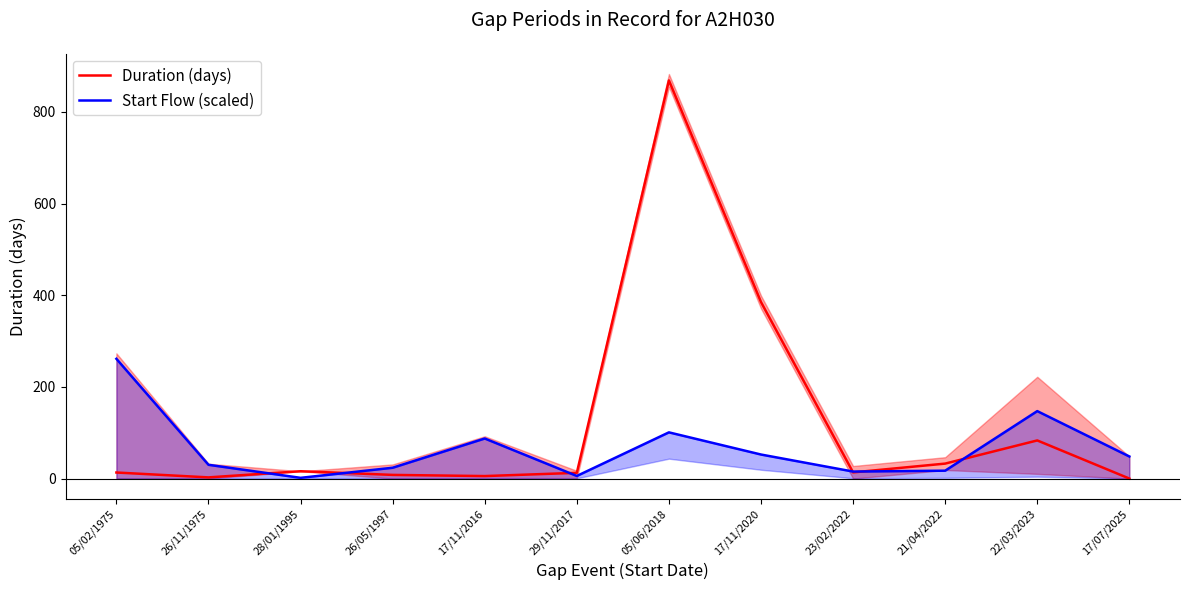

The Start Flow (scaled) series shows 147.2 at 22/03/2023. True or false?

True